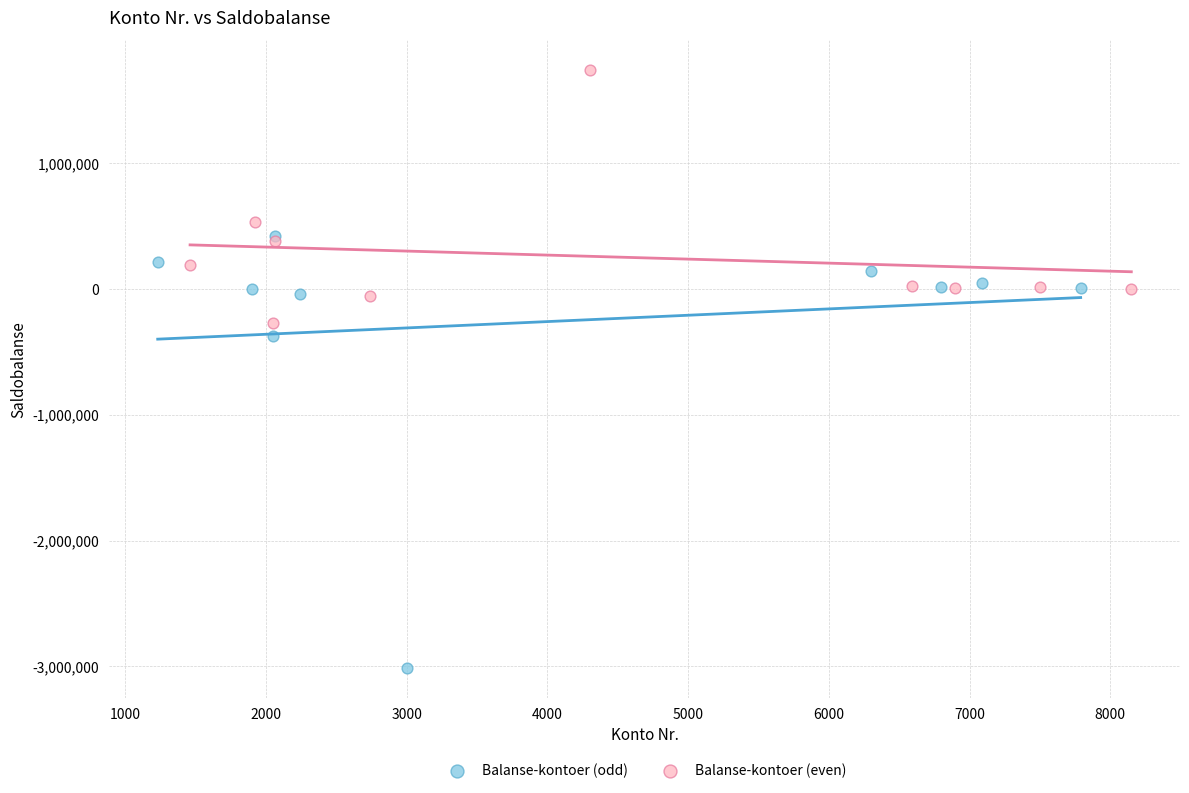

Which series has the largest Y range (max minus min)?

Balanse-kontoer (odd)